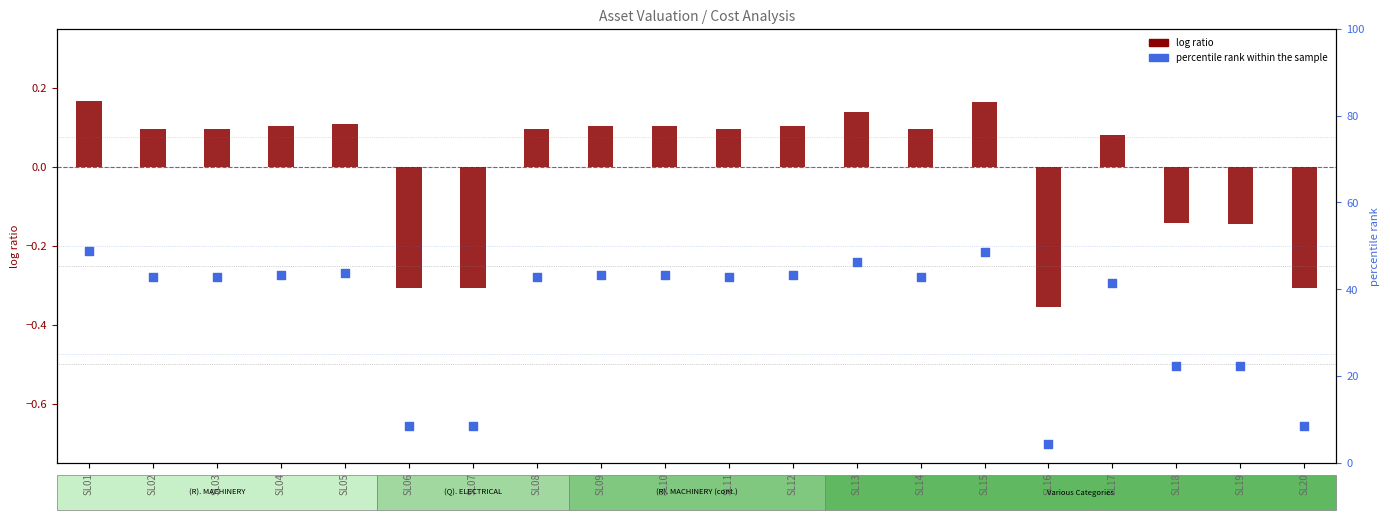

What is the total value across all series at SL17?

41.6